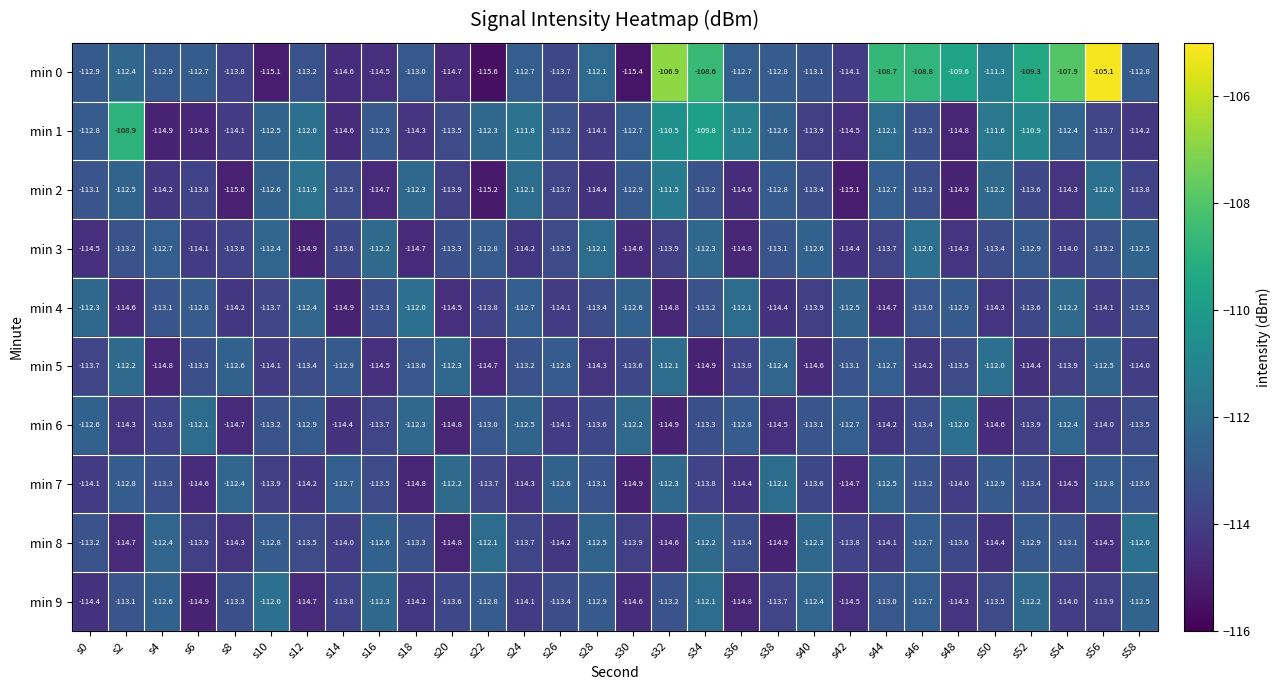

The value of min 2 at s6 is -48.4. True or false?

False